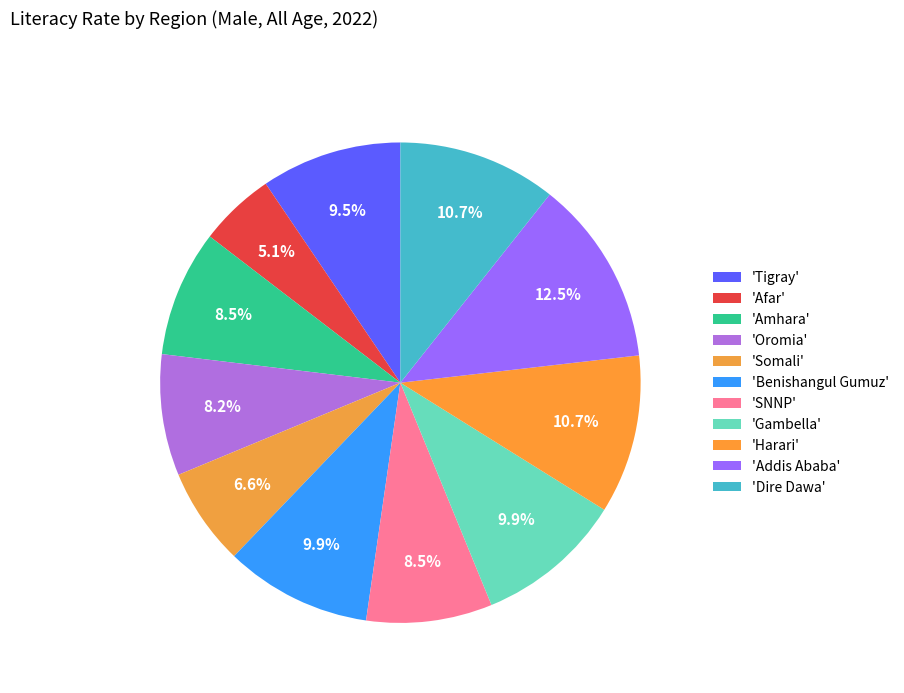

How many slices are in this pie chart?

11